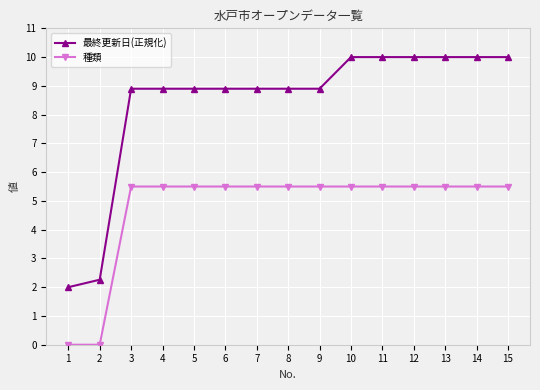

Is this an area chart (filled region under the line)?

No